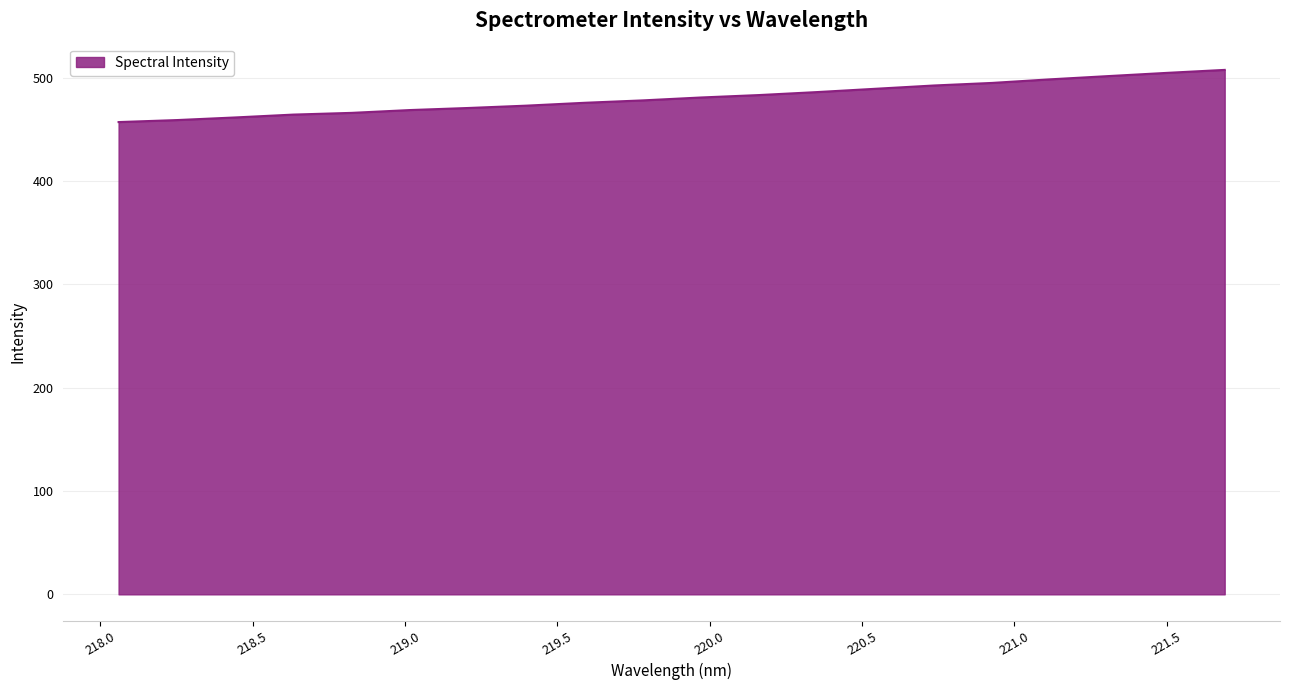

What is the difference between the maximum and minimum values?

50.5